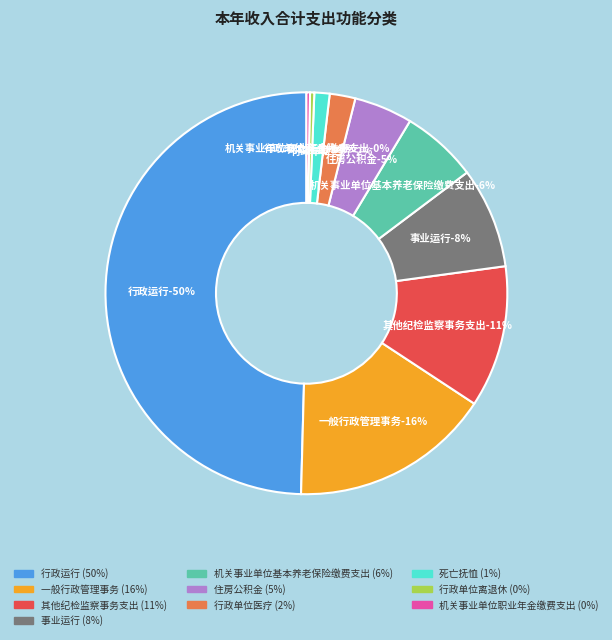

Does 机关事业单位基本养老保险缴费支出 account for over 50% of the chart?

No